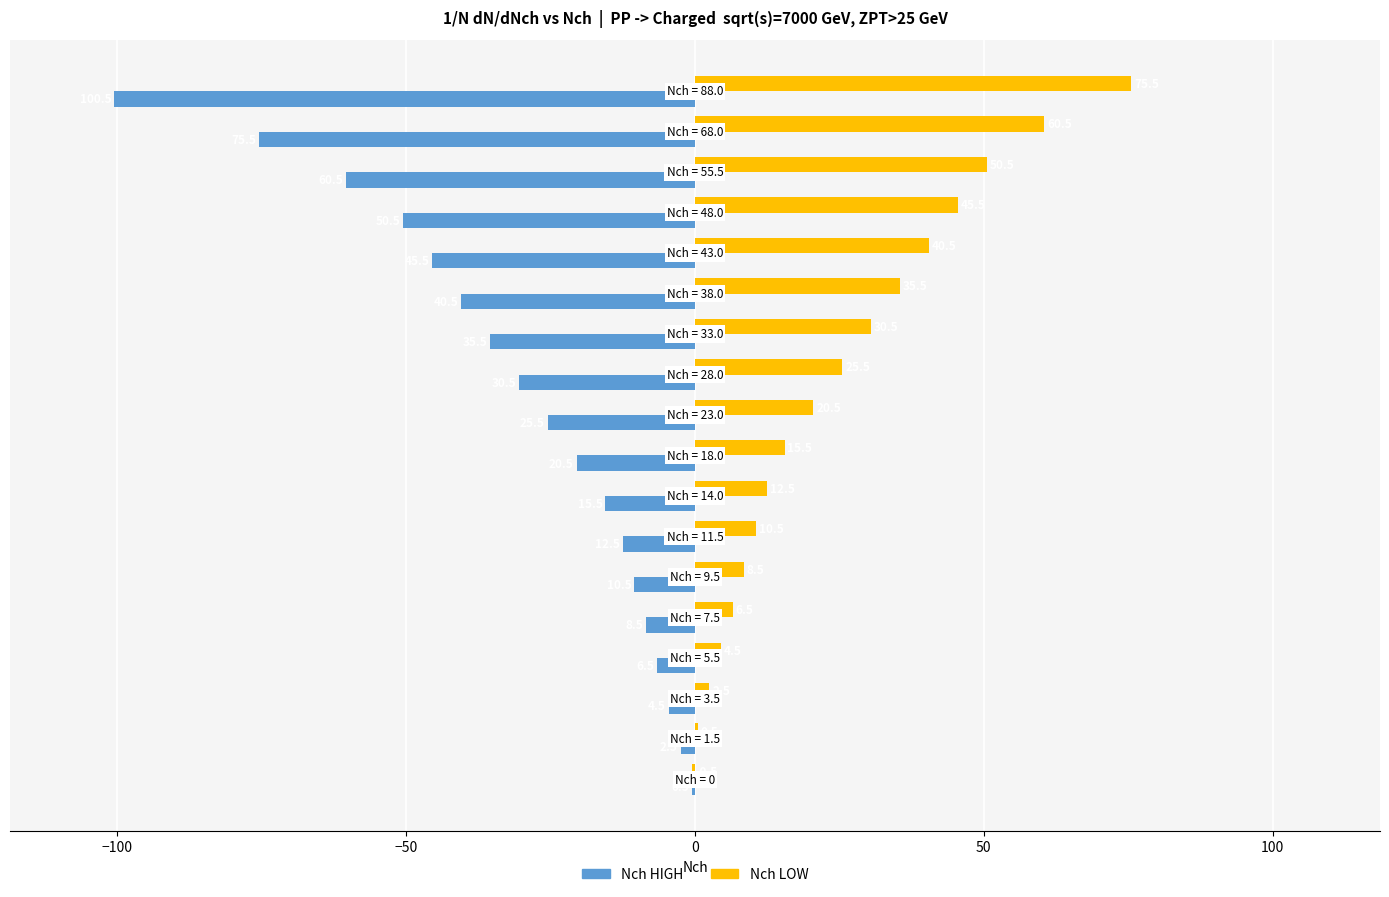

Which series has the largest total across all categories?

Nch LOW